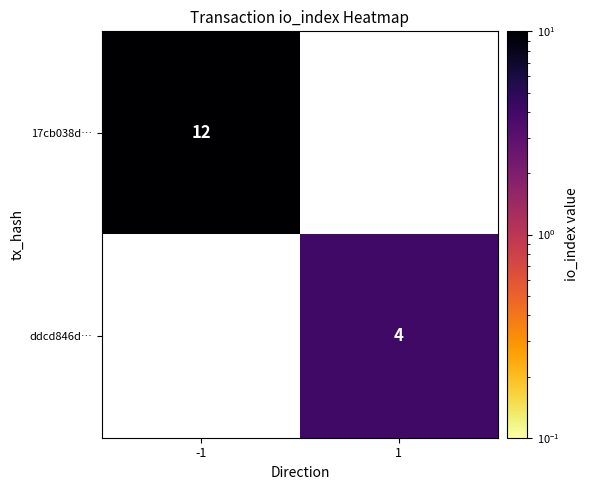

Is the value of ddcd846d… at 1 greater than the value of 17cb038d… at -1?

No